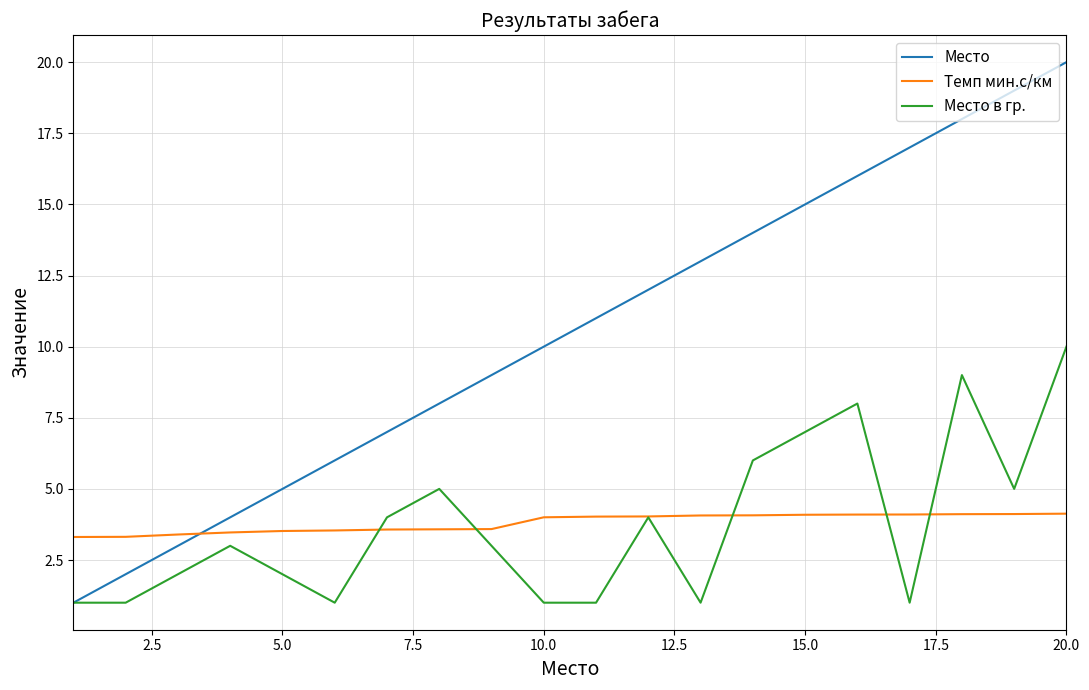

What is the maximum value shown in the chart?

20.0